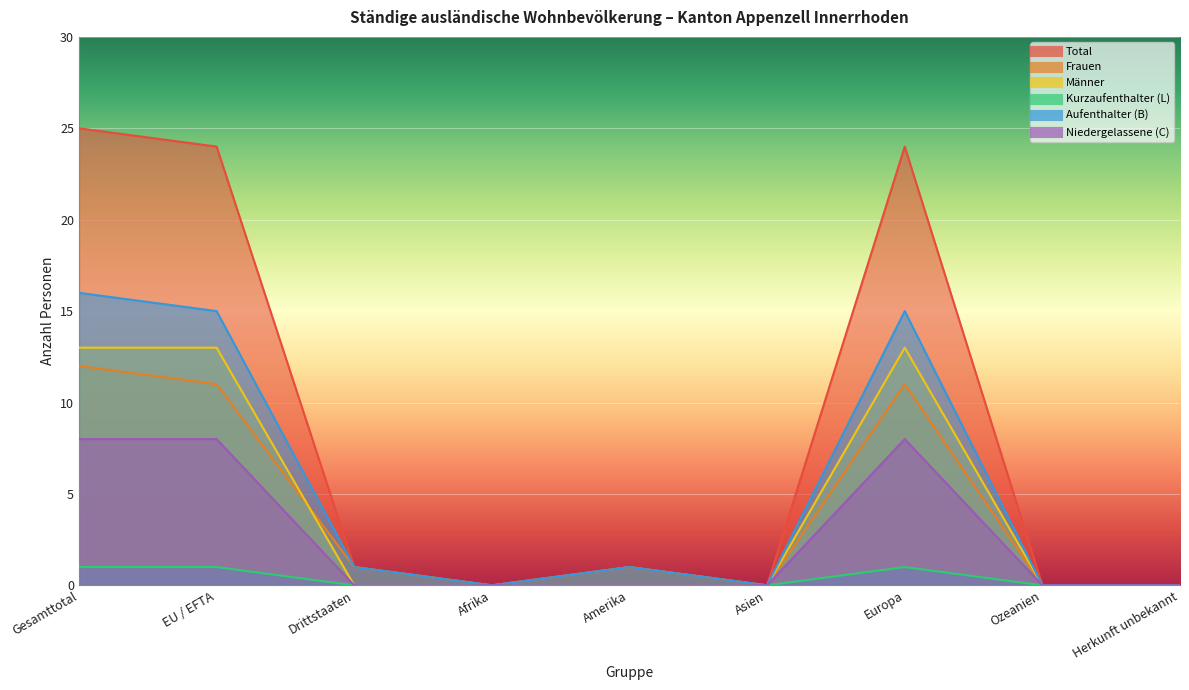

Is it true that Total equals 0 at Asien?

True